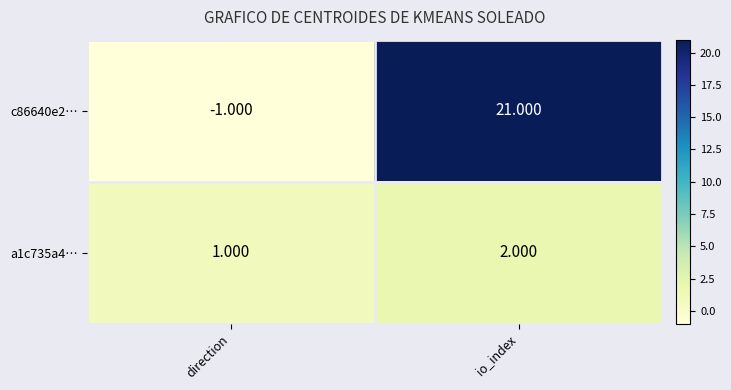

List the labels in order of a1c735a4… value, smallest first.

direction, io_index